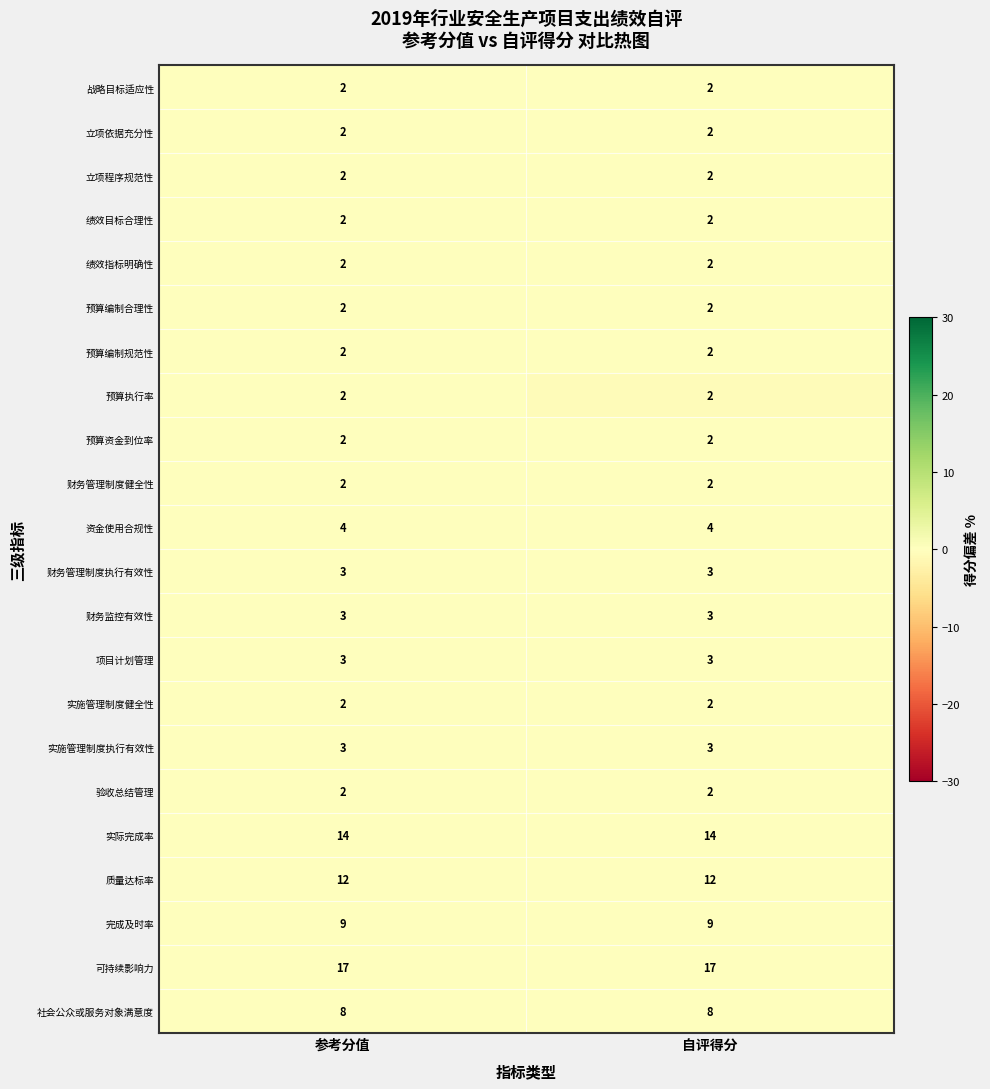

What is the sum of all 绩效指标明确性 values?

4